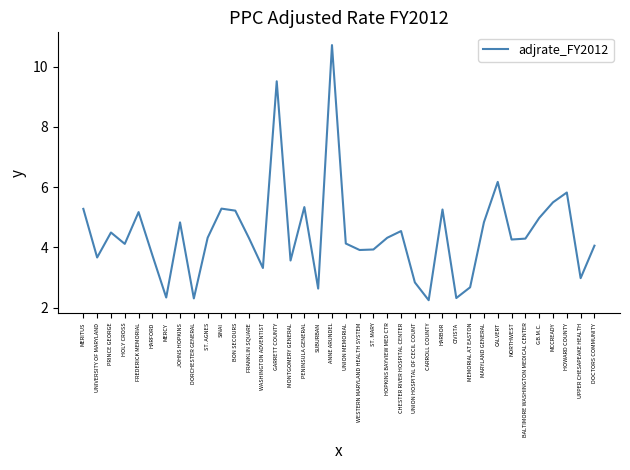

What is the change in value from CIVISTA to CALVERT?

+3.9